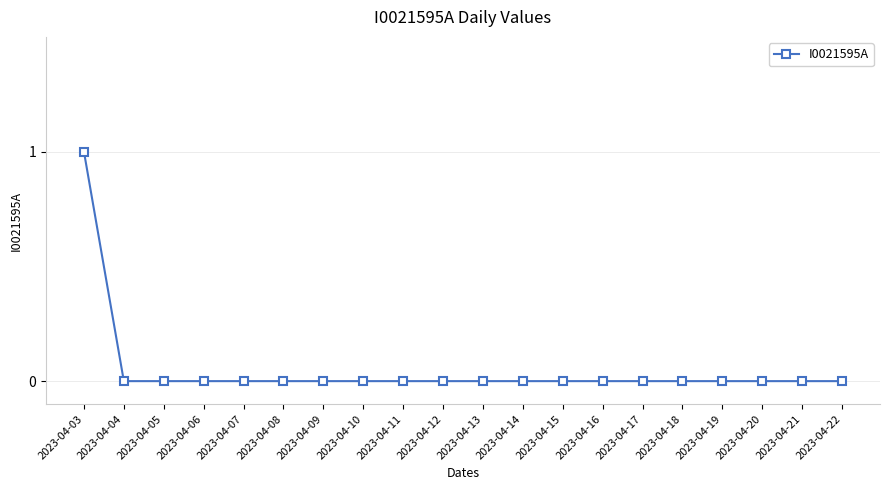

Which label corresponds to the largest value in the chart?

2023-04-03